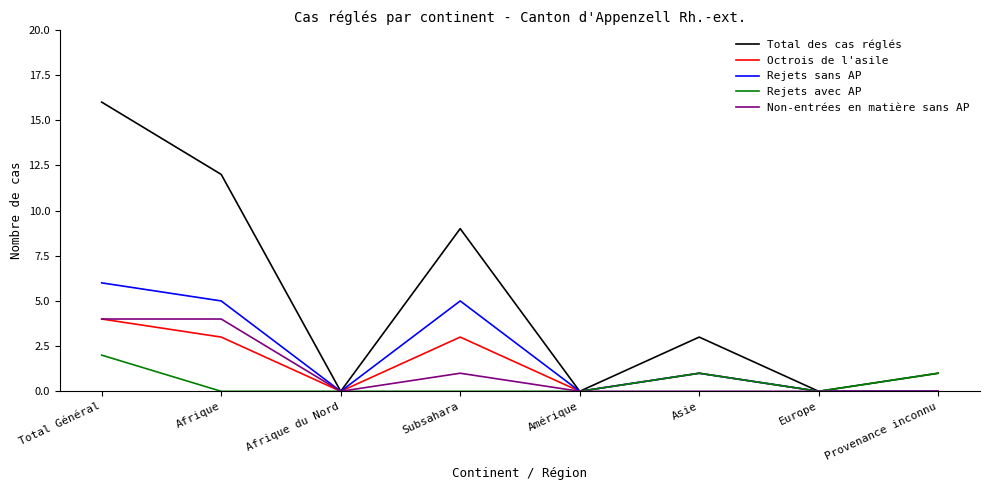

Where is the first local maximum for Total des cas réglés?

Subsahara